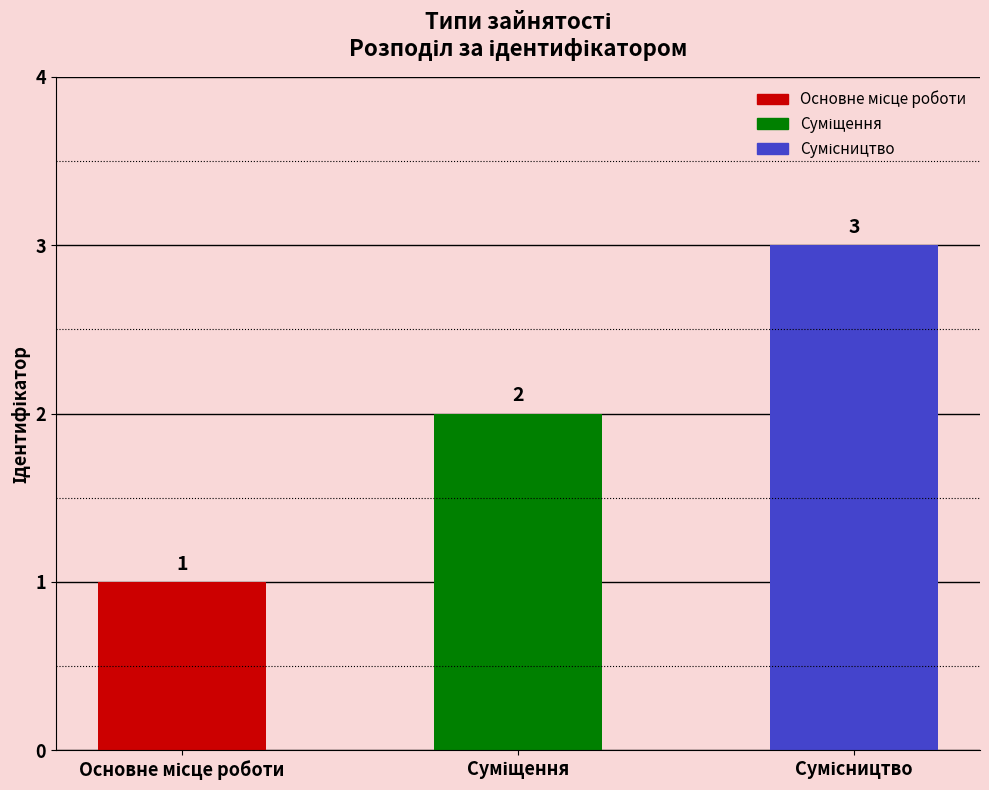

How many bars are there in total?

3